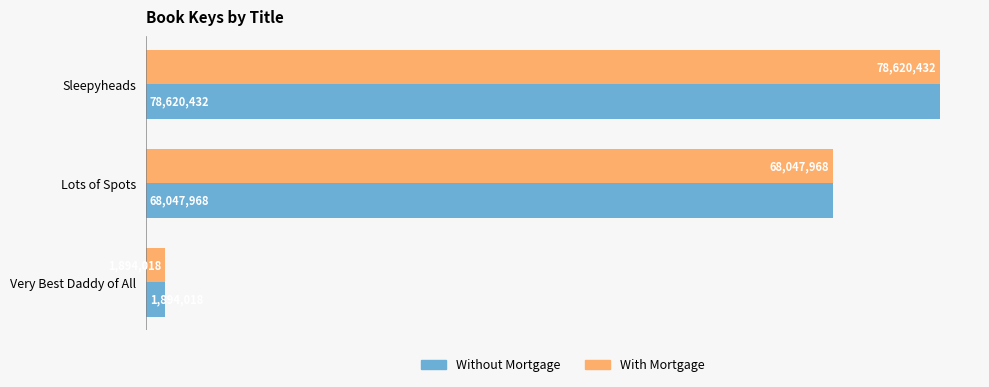

List the labels in order of Without Mortgage value, smallest first.

Very Best Daddy of All, Lots of Spots, Sleepyheads